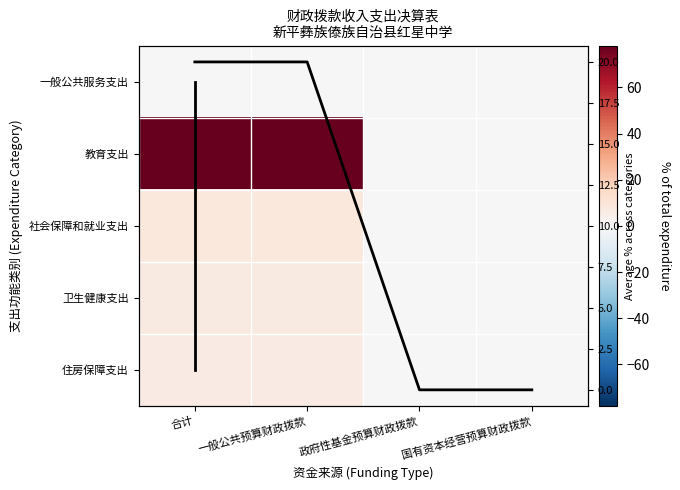

Is the value of 住房保障支出 at 一般公共预算财政拨款 greater than the value of 卫生健康支出 at 国有资本经营预算财政拨款?

Yes